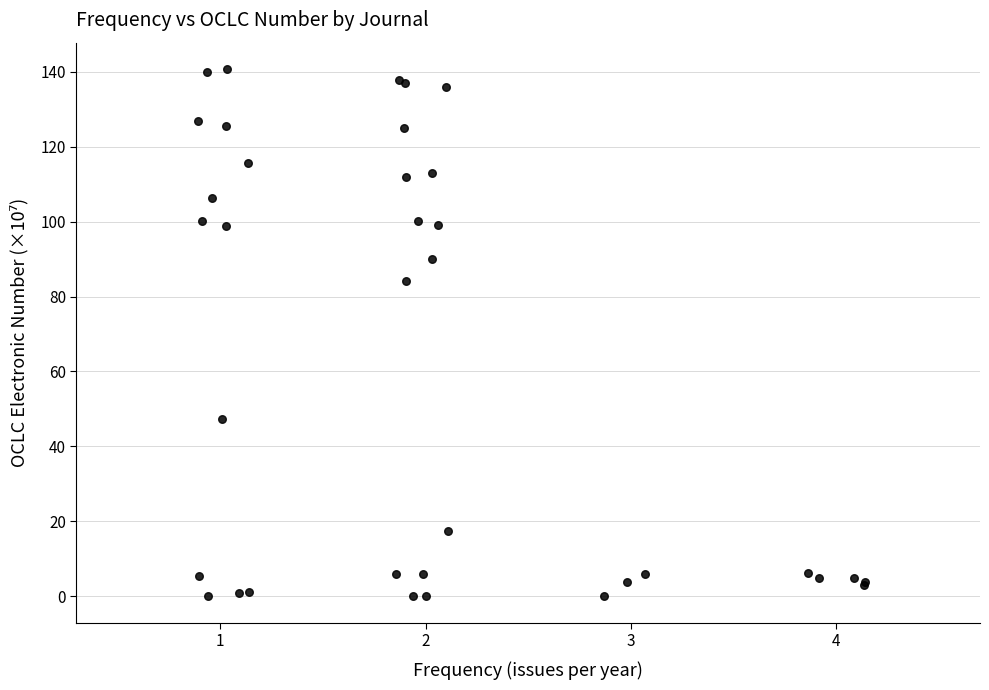

What Y value in the scatter plot is closest to 70?

84.1